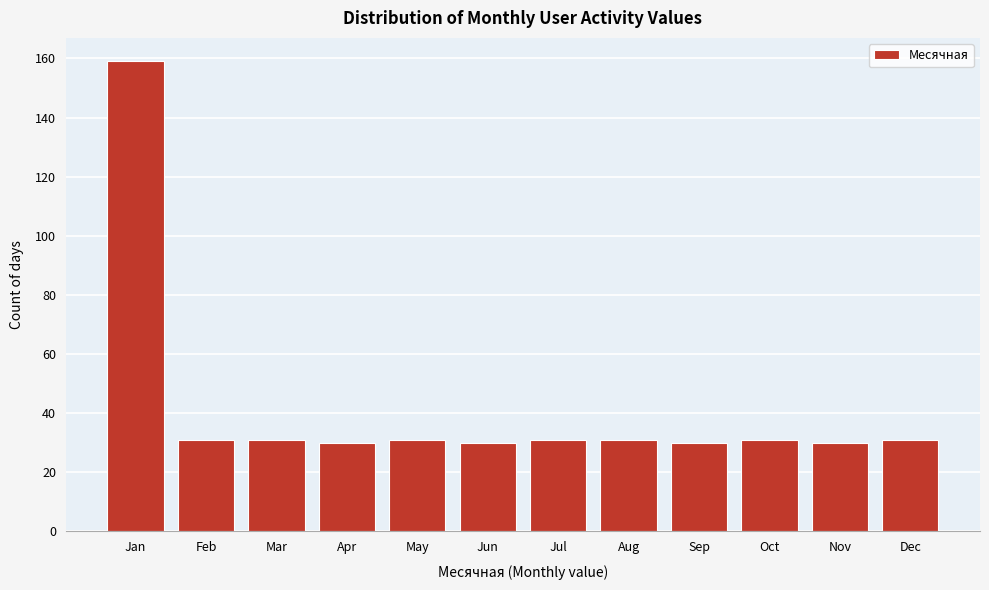

Reading right to left, extract all data points from this chart.

31	30	31	30	31	31	30	31	30	31	31	159